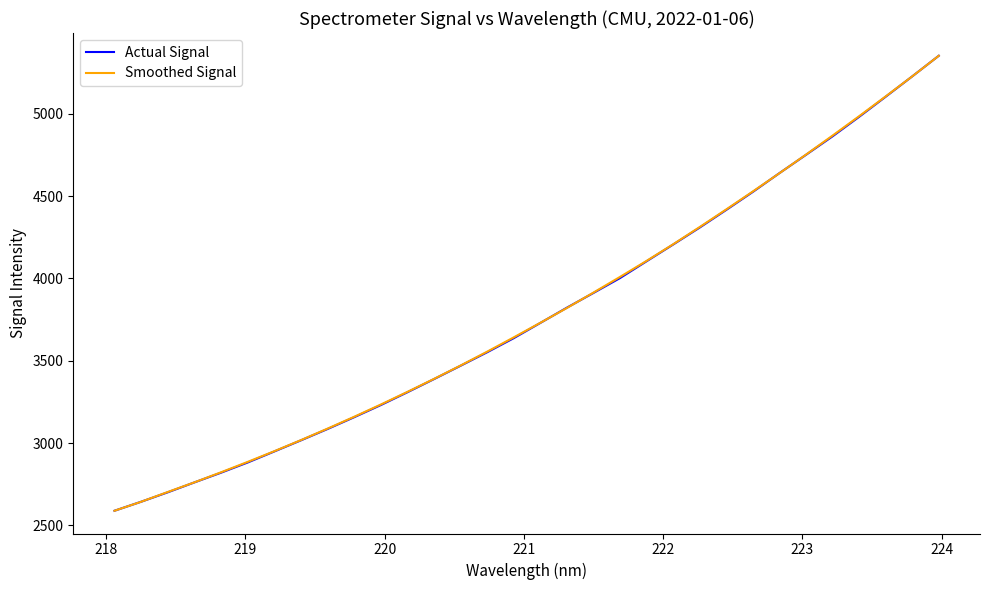

What is the maximum value shown in the chart?

5352.0